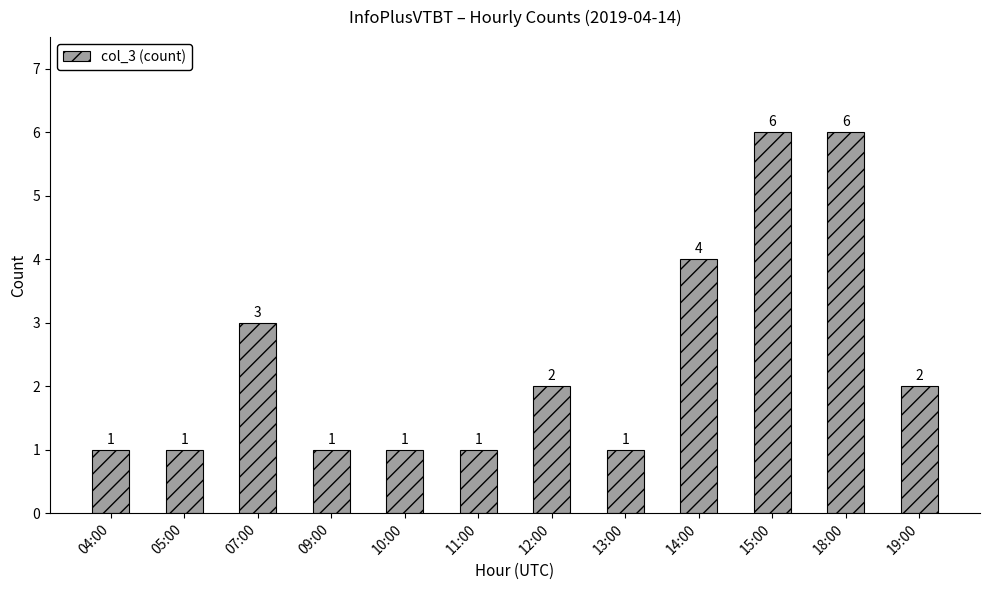

The chart shows a value of 2 at 07:00. True or false?

False